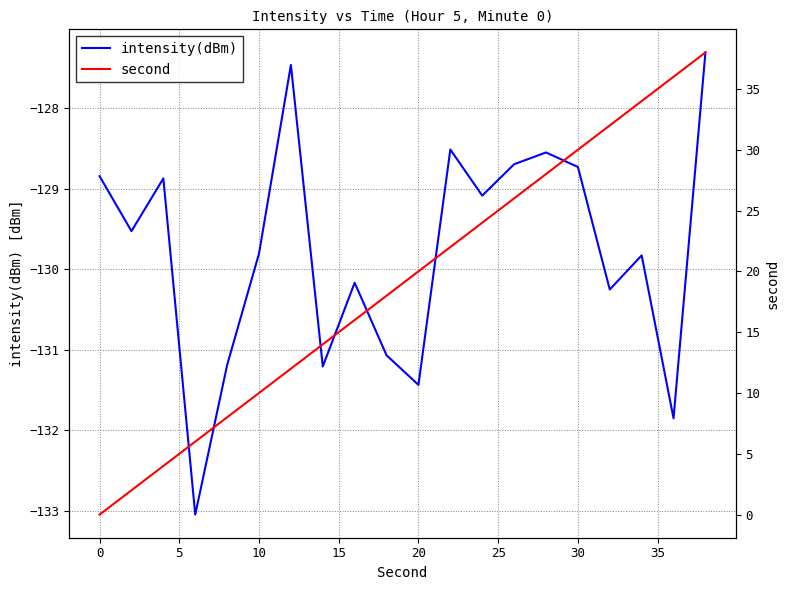

Is it true that intensity(dBm) equals -128.7 at 30?

True